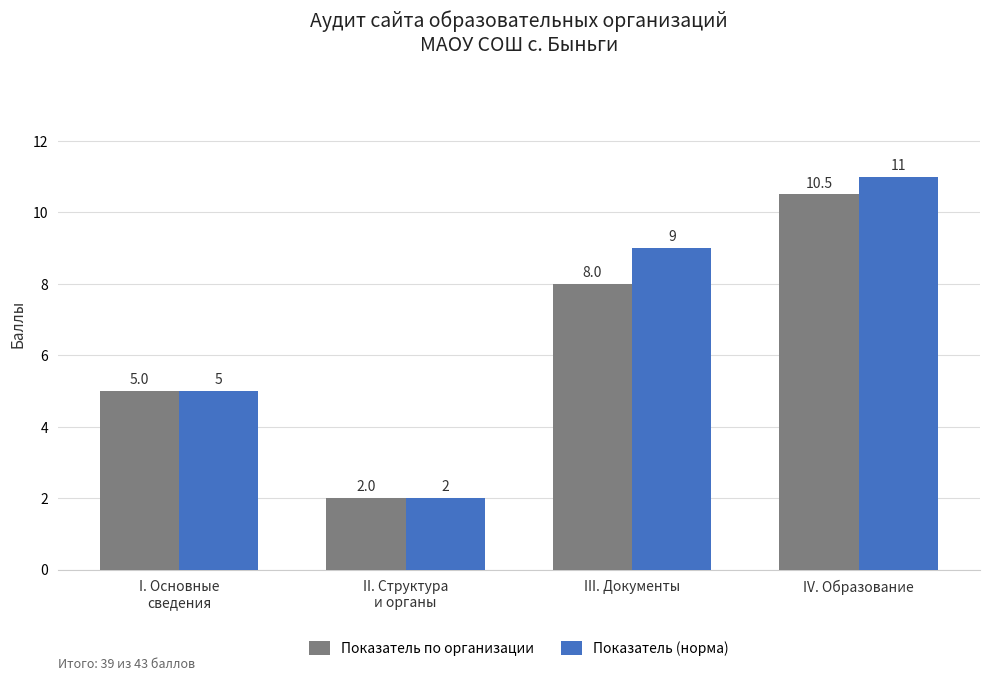

At how many categories does at least one series exceed 10?

1